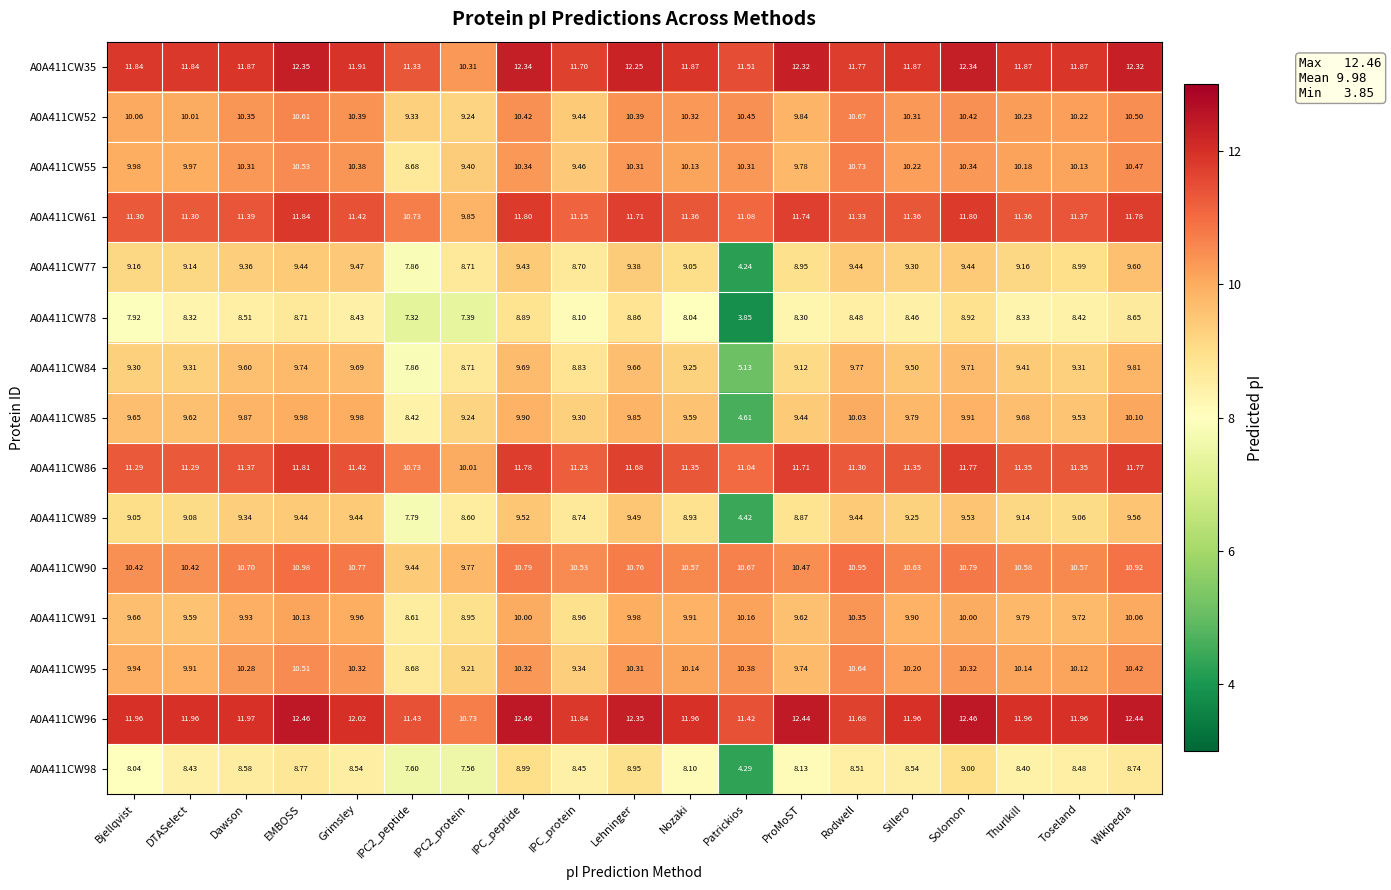

At how many categories does at least one series exceed 4?

19